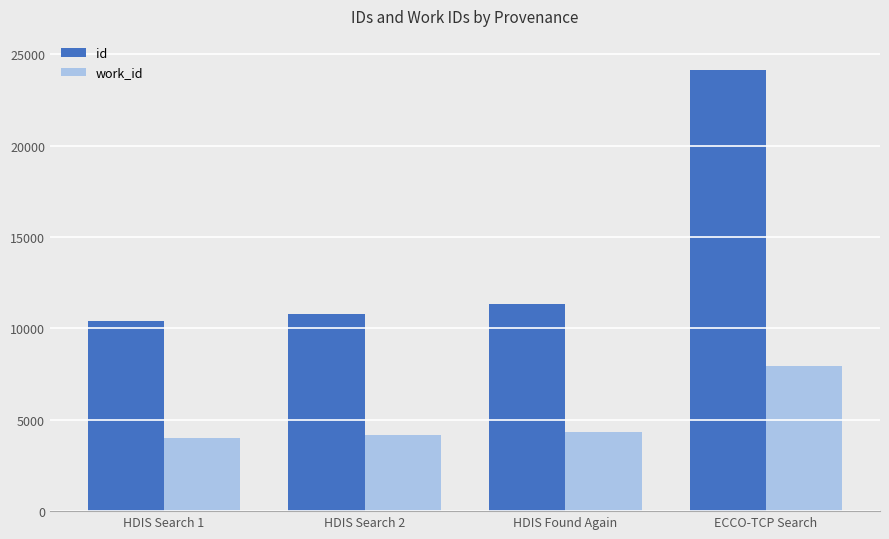

At HDIS Search 2, list the series in order from largest to smallest.

id, work_id